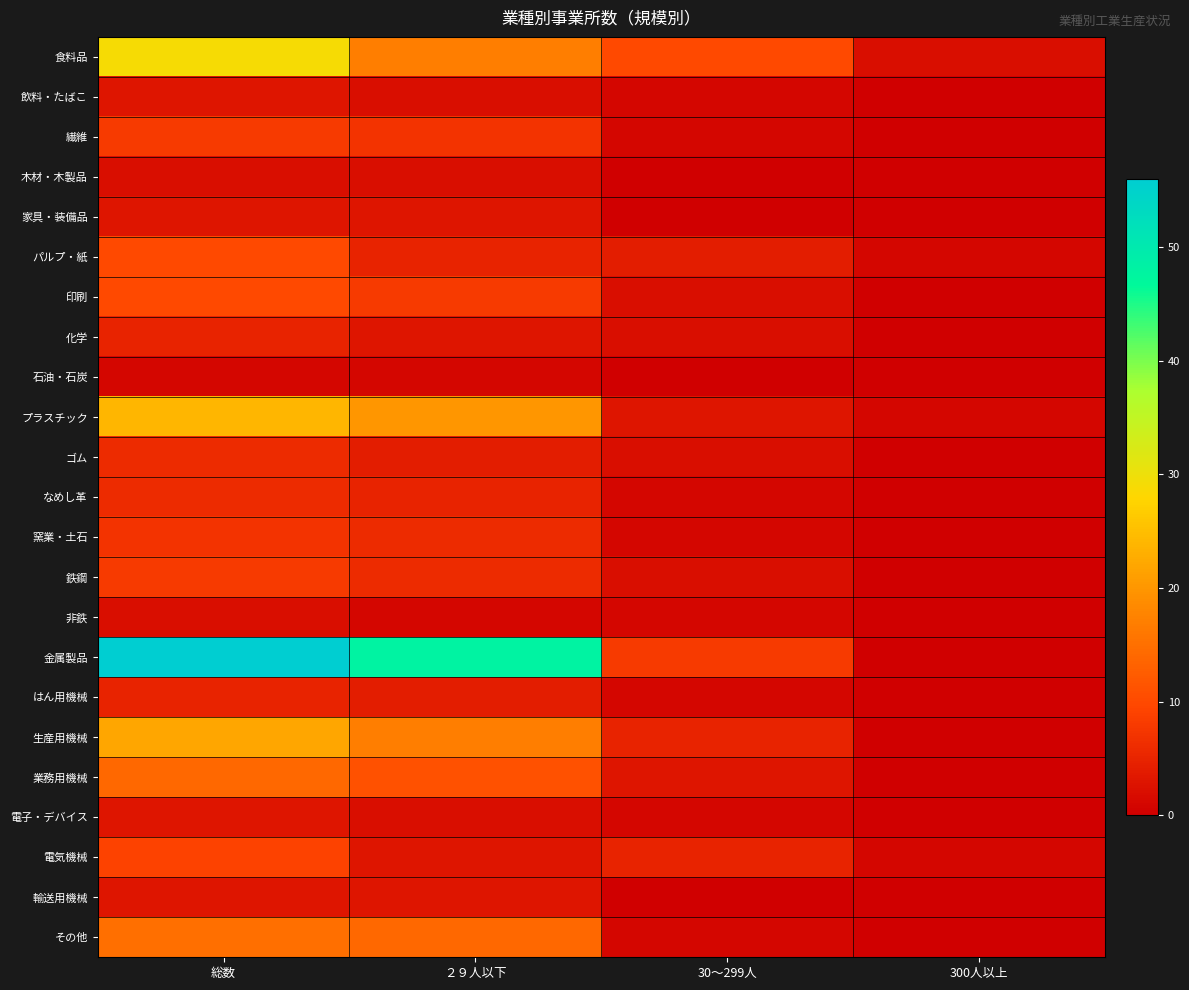

Which series has the largest total across all categories?

金属製品